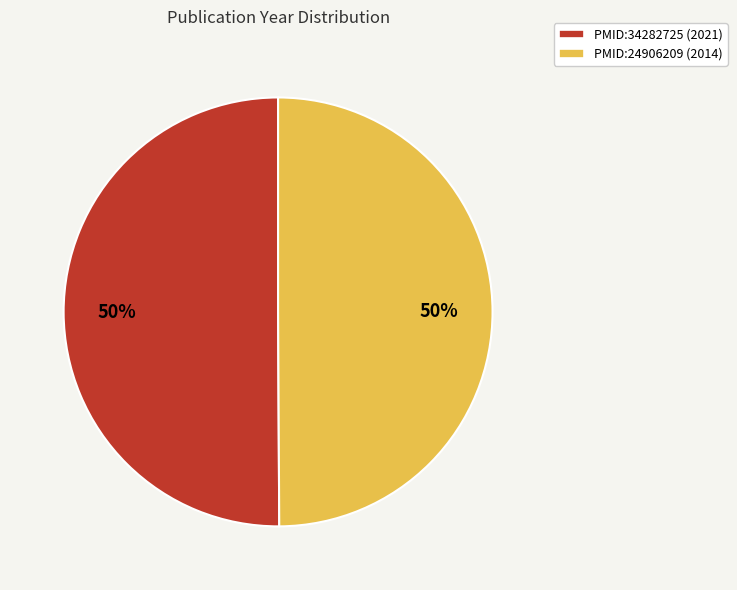

Approximately how many times larger is the value at PMID:24906209 (2014) compared to PMID:34282725 (2021)?

1.0